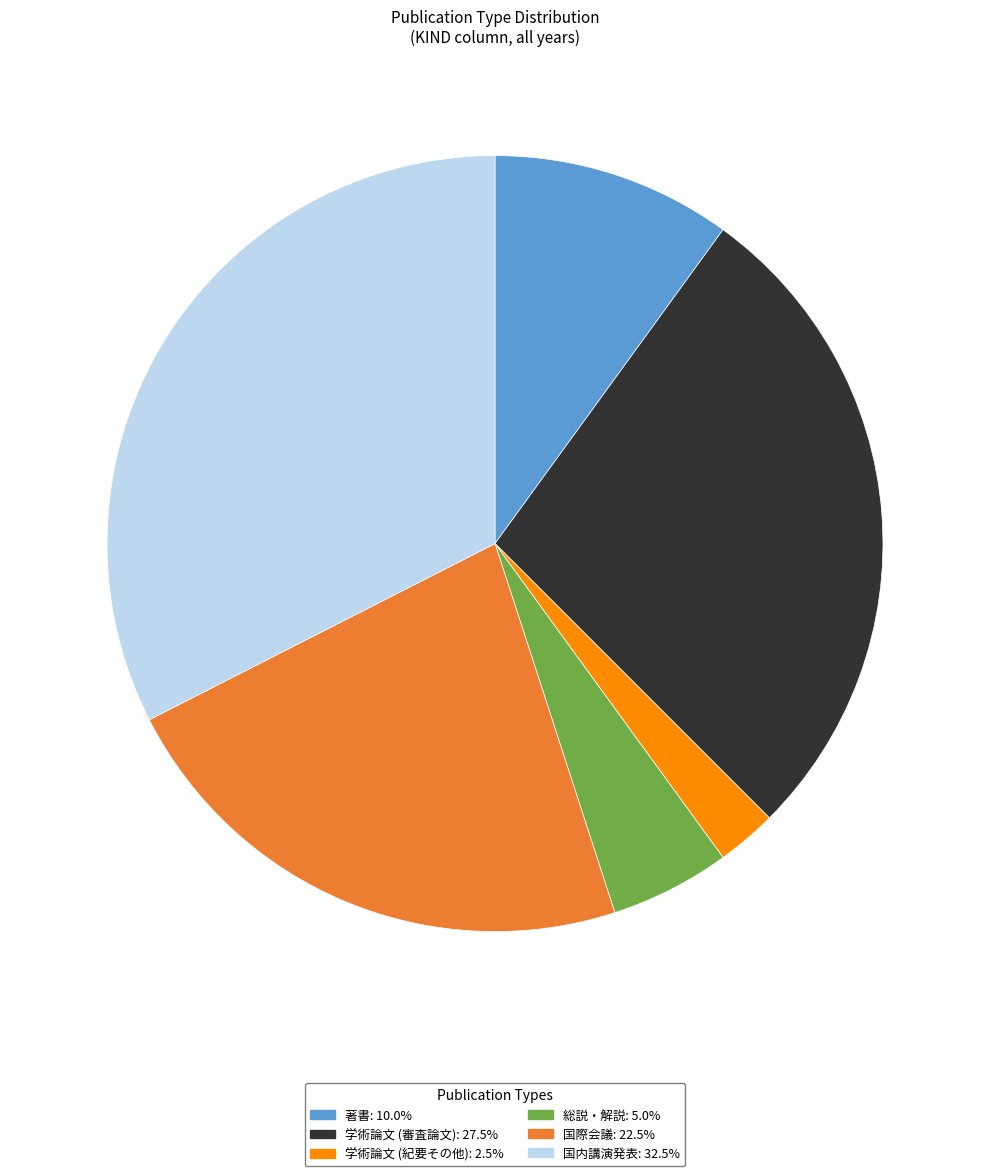

How many slices are in this pie chart?

6